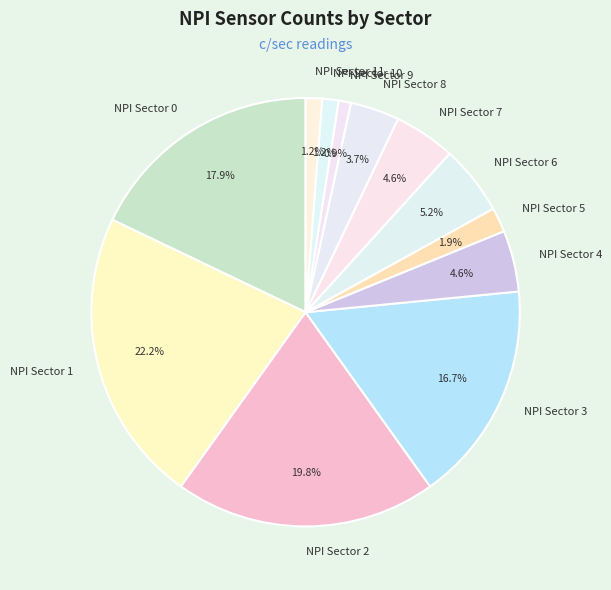

Which slice is the largest?

NPI Sector 1